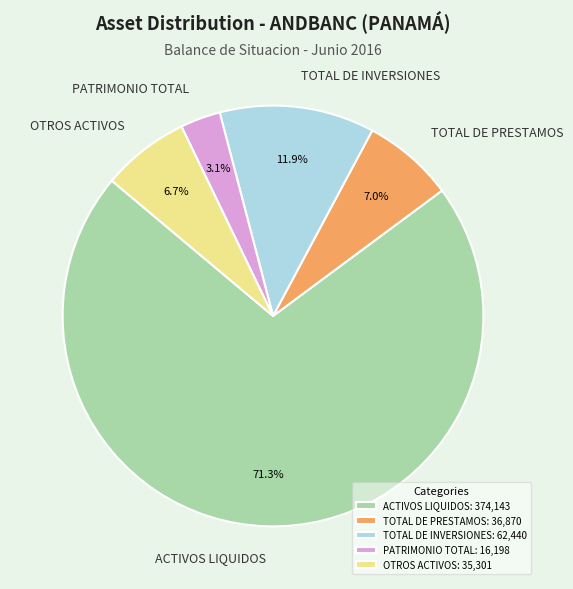

How many slices are in this pie chart?

5